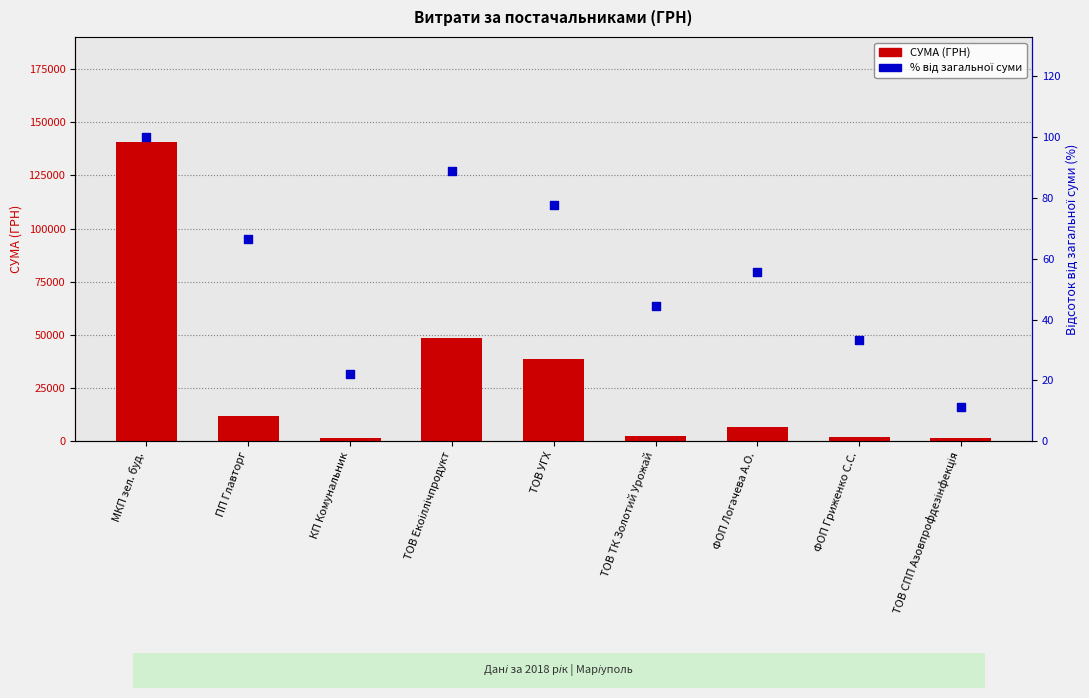

Which series has the largest Y range (max minus min)?

СУМА (ГРН)